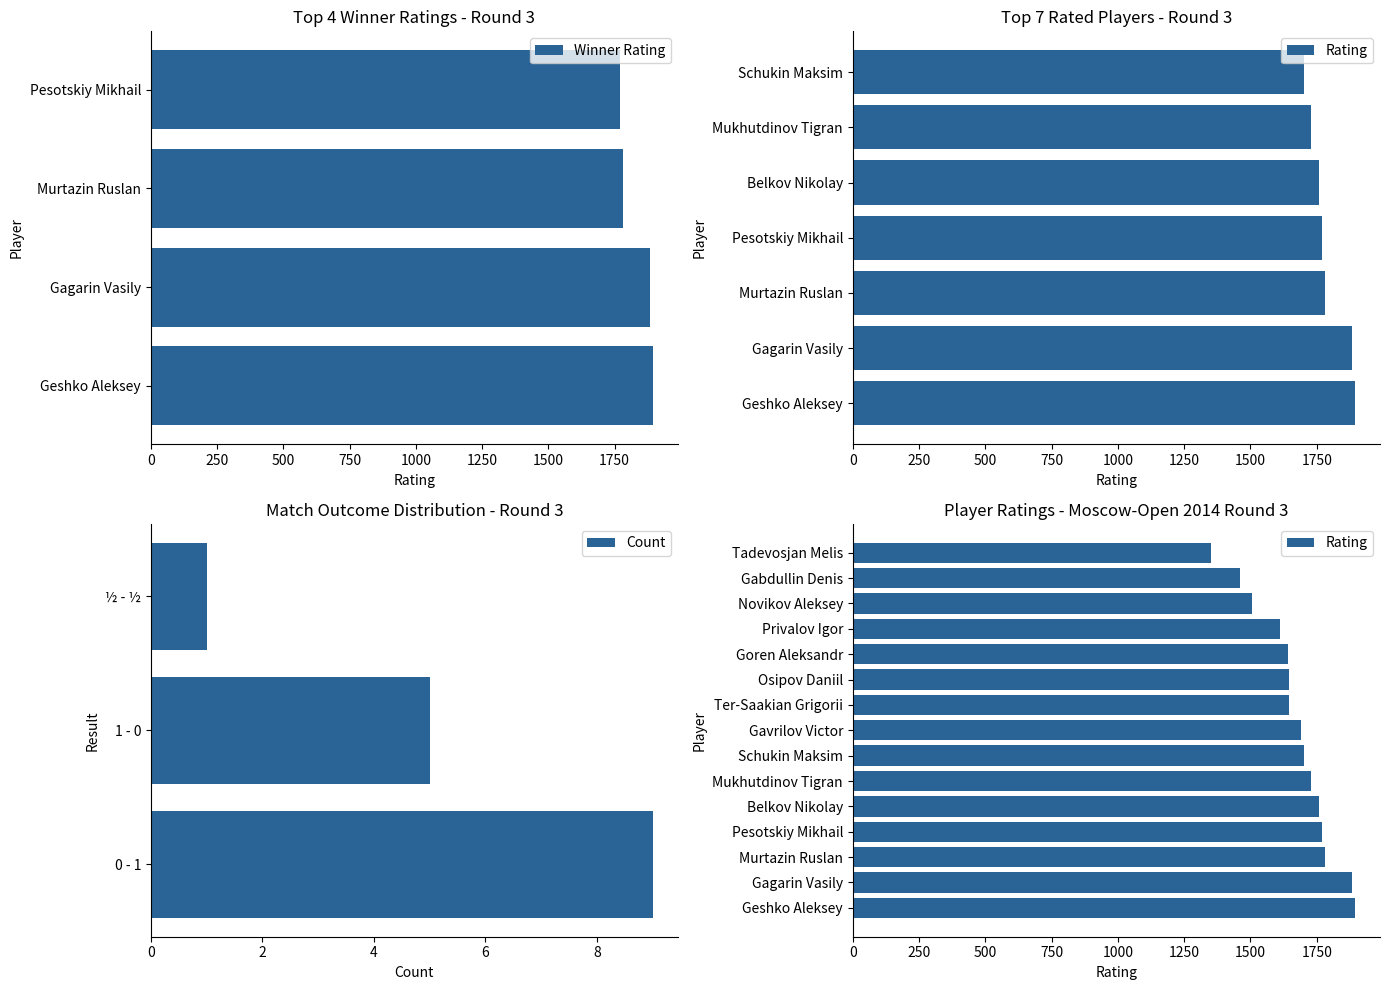

Which category has the lowest value across all series?

Tadevosjan Melis